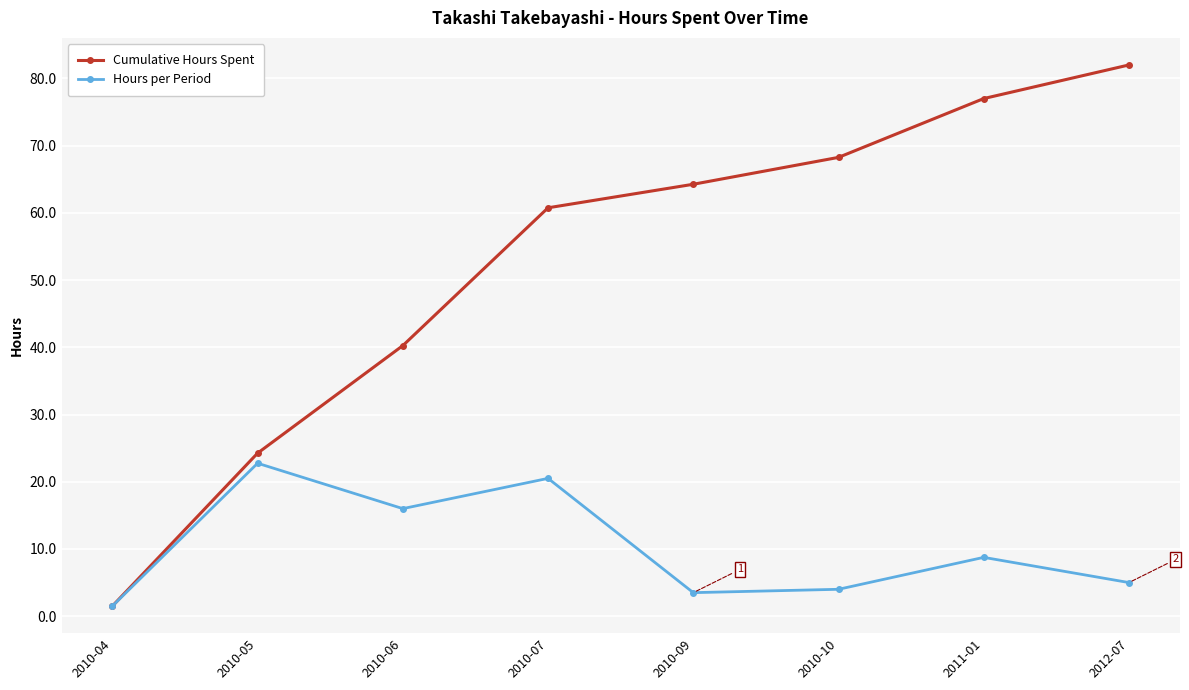

The Hours per Period series shows 4.0 at 2010-10. True or false?

True